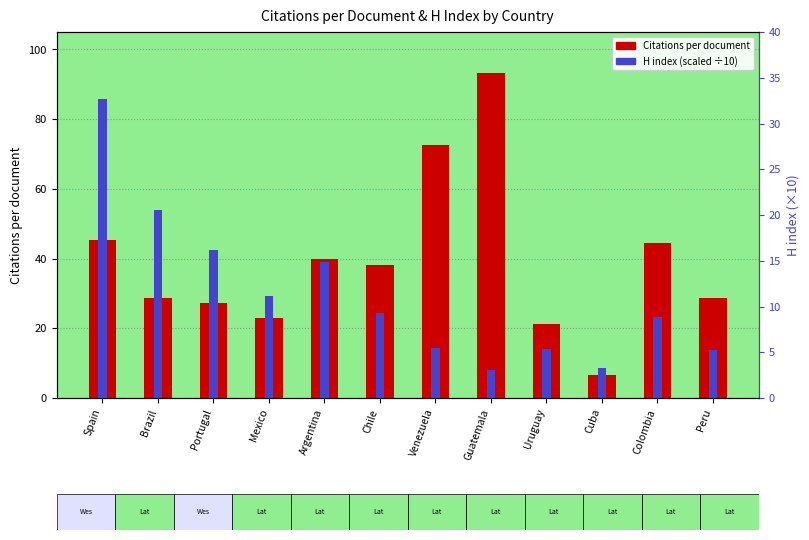

Reading left to right, extract all data points from this chart.

Citations per document: 45.2	28.8	27.4	23.0	39.8	38.1	72.5	93.1	21.2	6.7	44.4	28.7
H index (scaled): 32.7	20.5	16.2	11.1	14.9	9.3	5.5	3.1	5.4	3.3	8.9	5.3